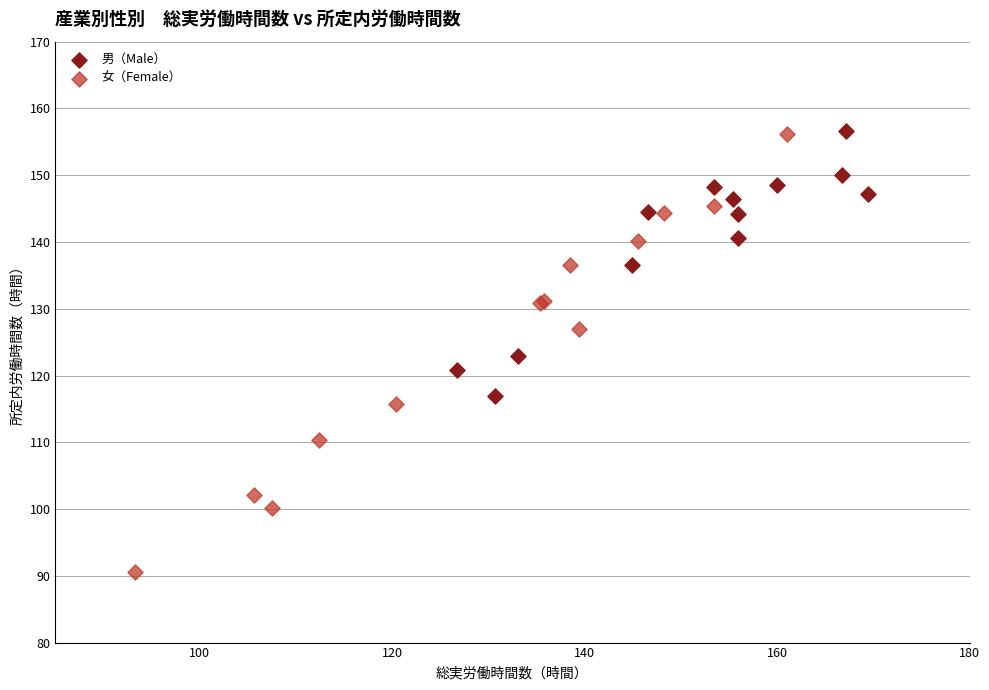

Which series has the largest Y range (max minus min)?

女（Female）